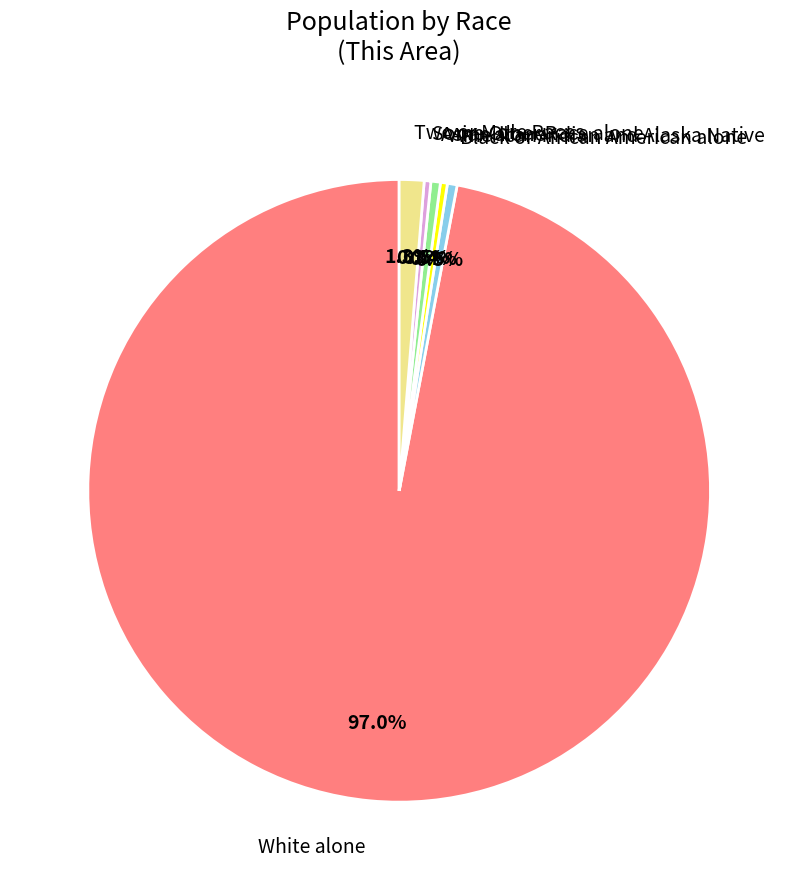

Does White alone represent more than half of the total?

Yes